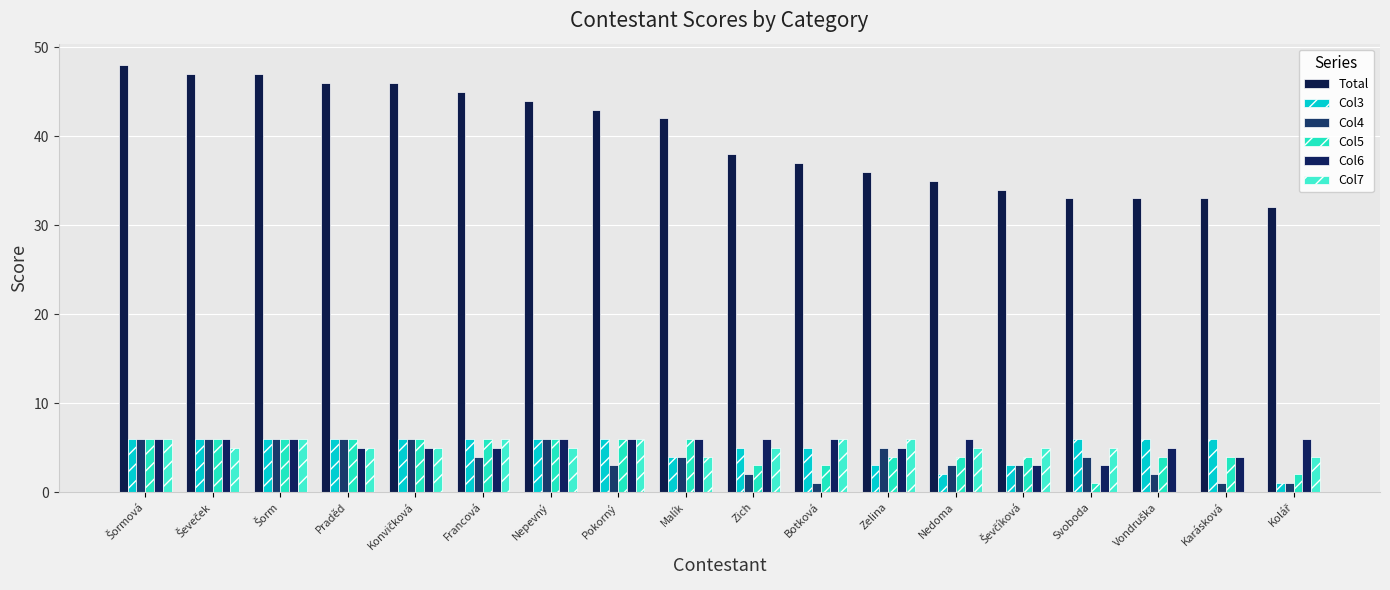

What are all the series names shown in the legend?

Total, Col3, Col4, Col5, Col6, Col7